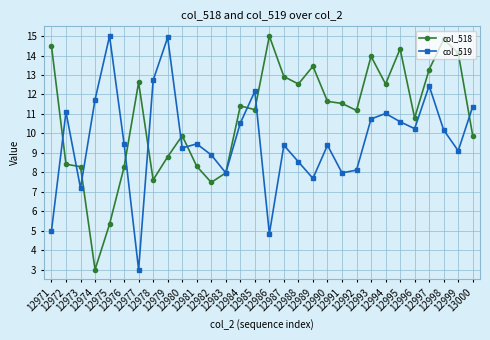

What is the greatest value displayed?

15.0